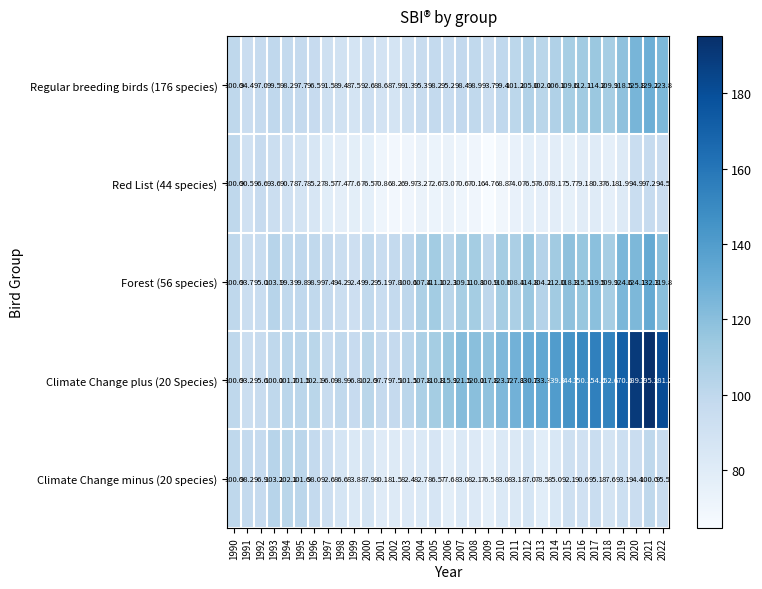

Rank the categories by Forest (56 species) value from highest to lowest.

2021, 2019, 2020, 2022, 2017, 2015, 2016, 2012, 2014, 2005, 2008, 2010, 2018, 2007, 2011, 2004, 2013, 1993, 2006, 2009, 2003, 1990, 1995, 1994, 2000, 1996, 2002, 1997, 2001, 1992, 1998, 1991, 1999